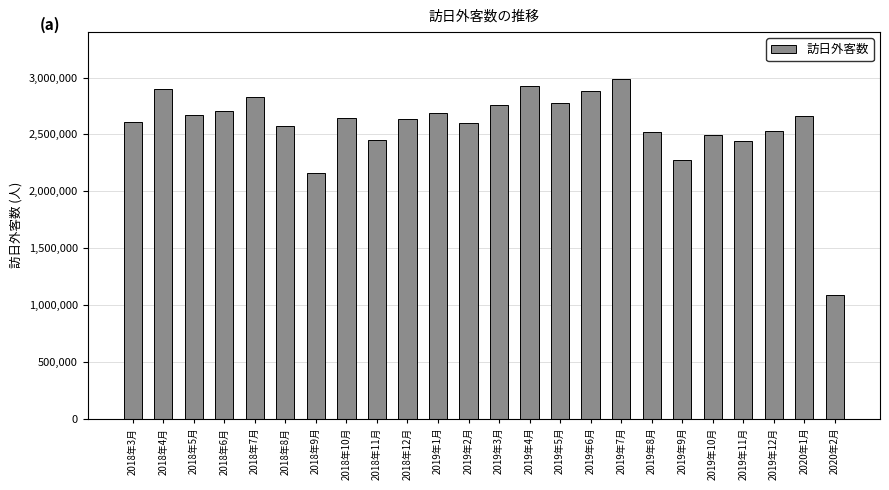

What is the minimum value shown in the chart?

1085100